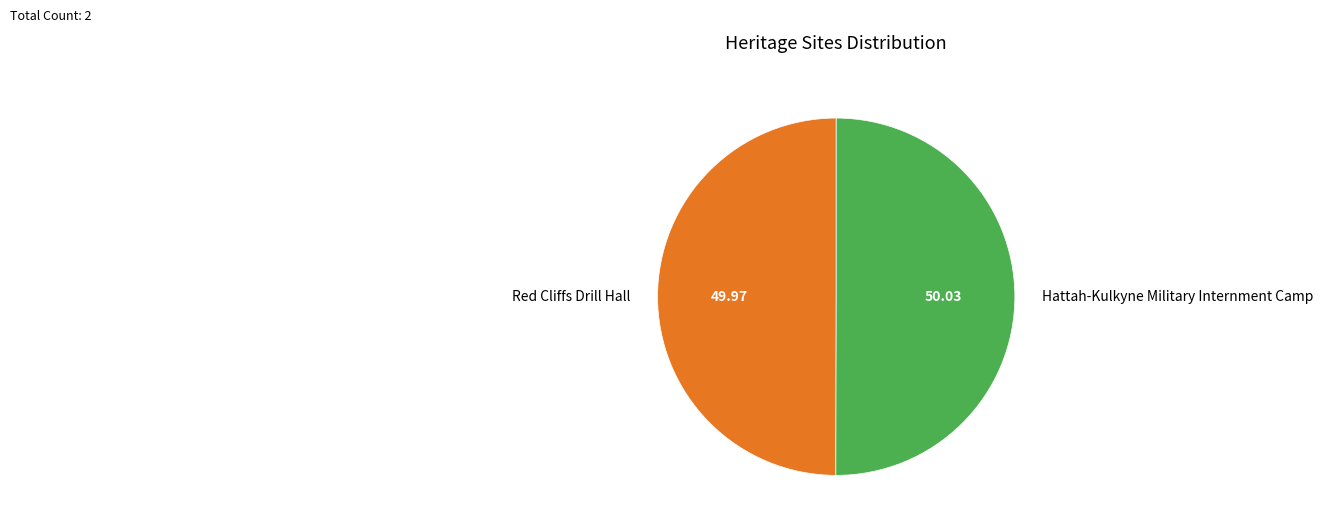

Is the sum of Hattah-Kulkyne Military Internment Camp and Red Cliffs Drill Hall greater than half?

Yes